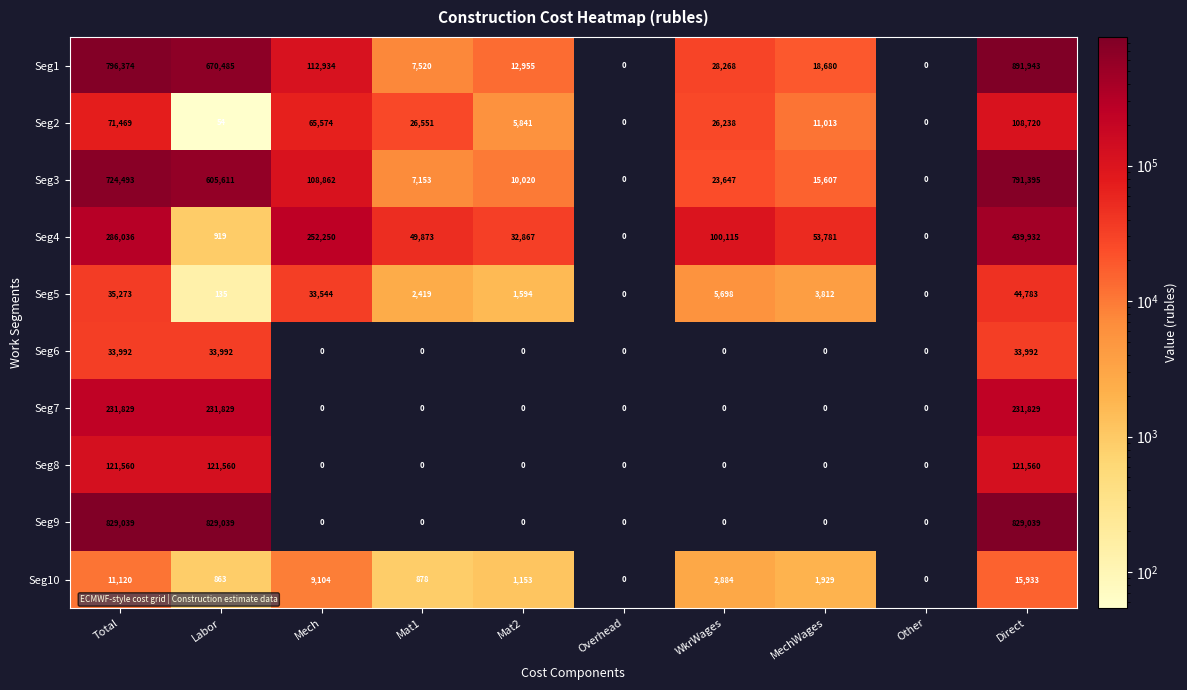

True or false: Seg9 has a value of 376680 at Direct.

False